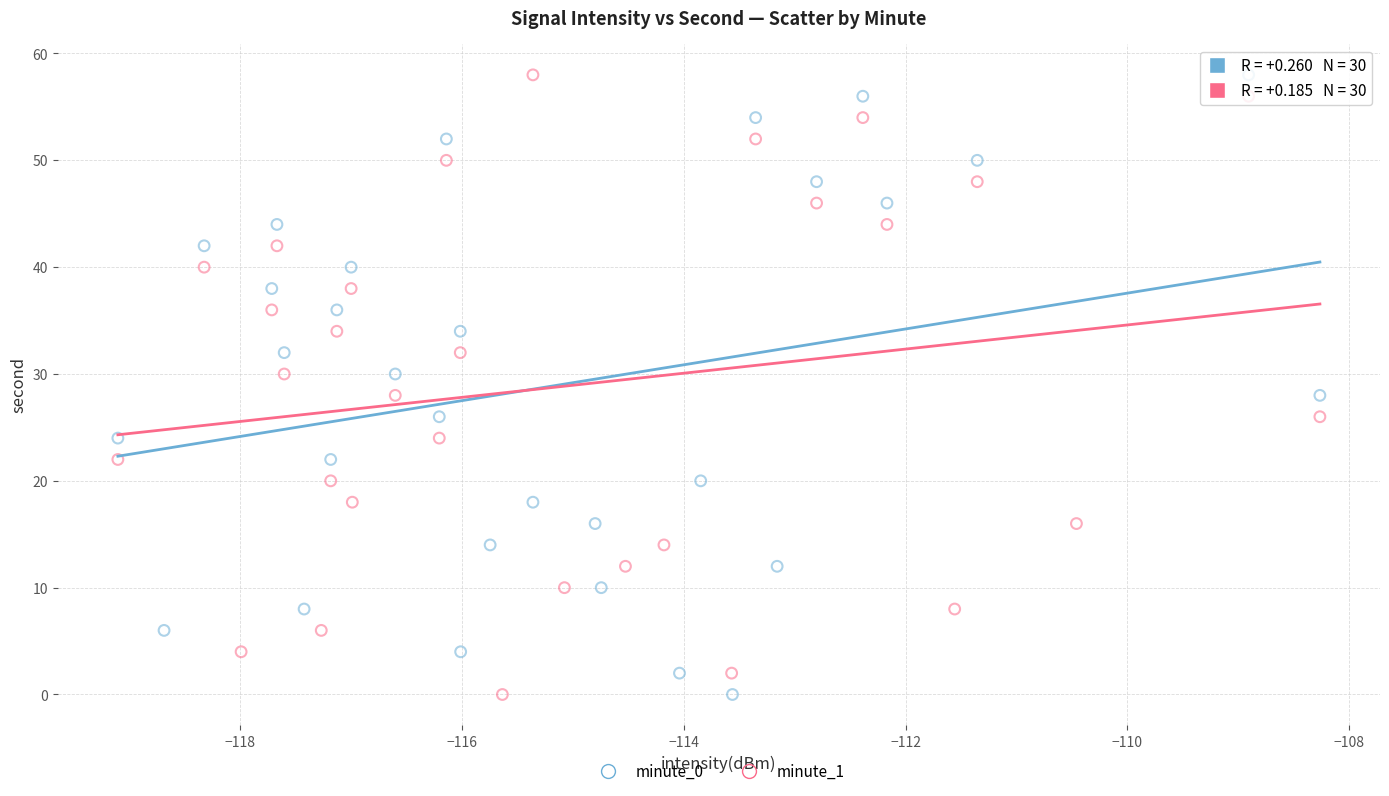

What are all the series names shown in the legend?

minute_0, minute_1